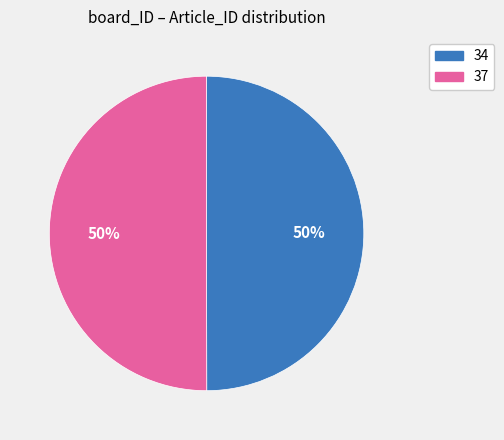

What is the ratio of the value at 37 to the value at 34?

1.0